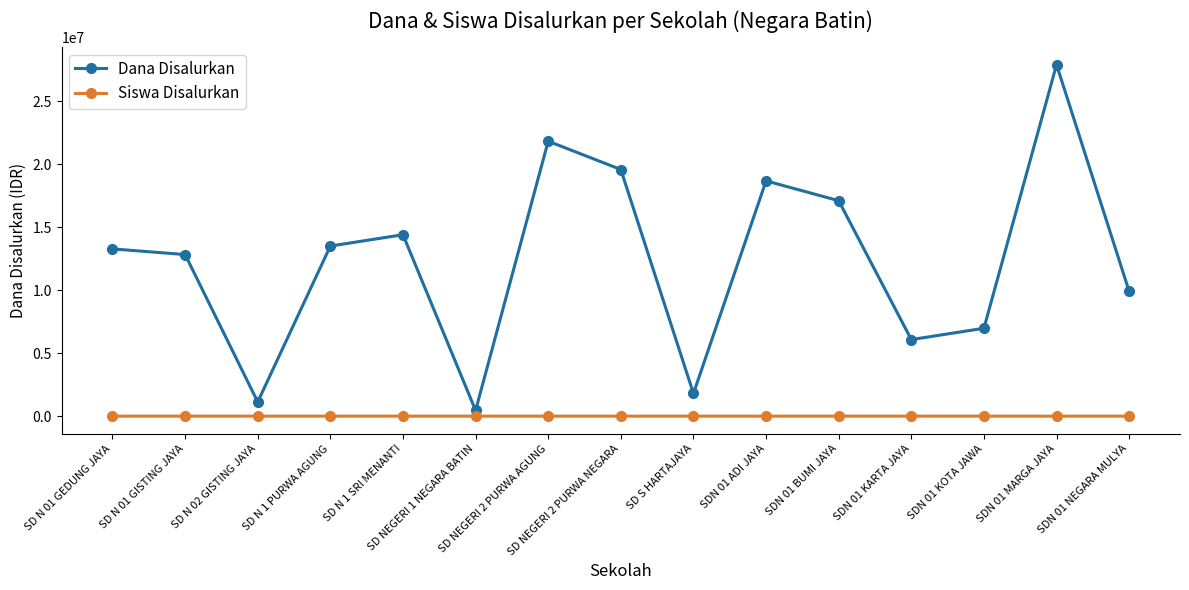

What position from the left is SDN 01 KOTA JAWA?

13